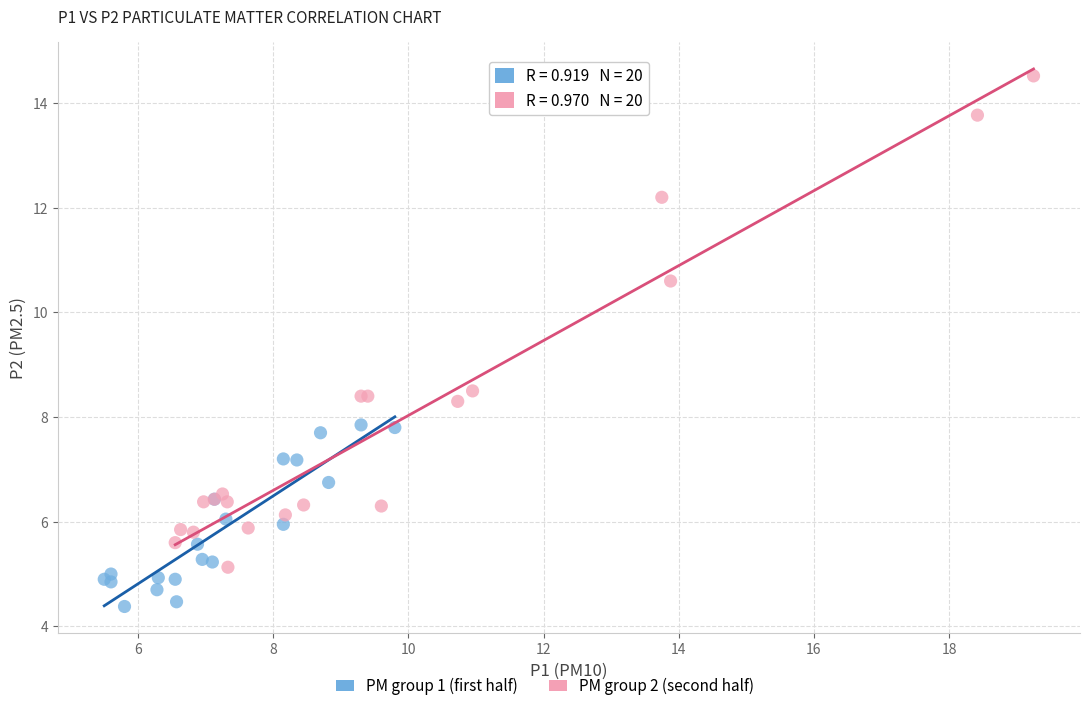

Which series reaches the maximum Y coordinate?

PM group 2 (second half)